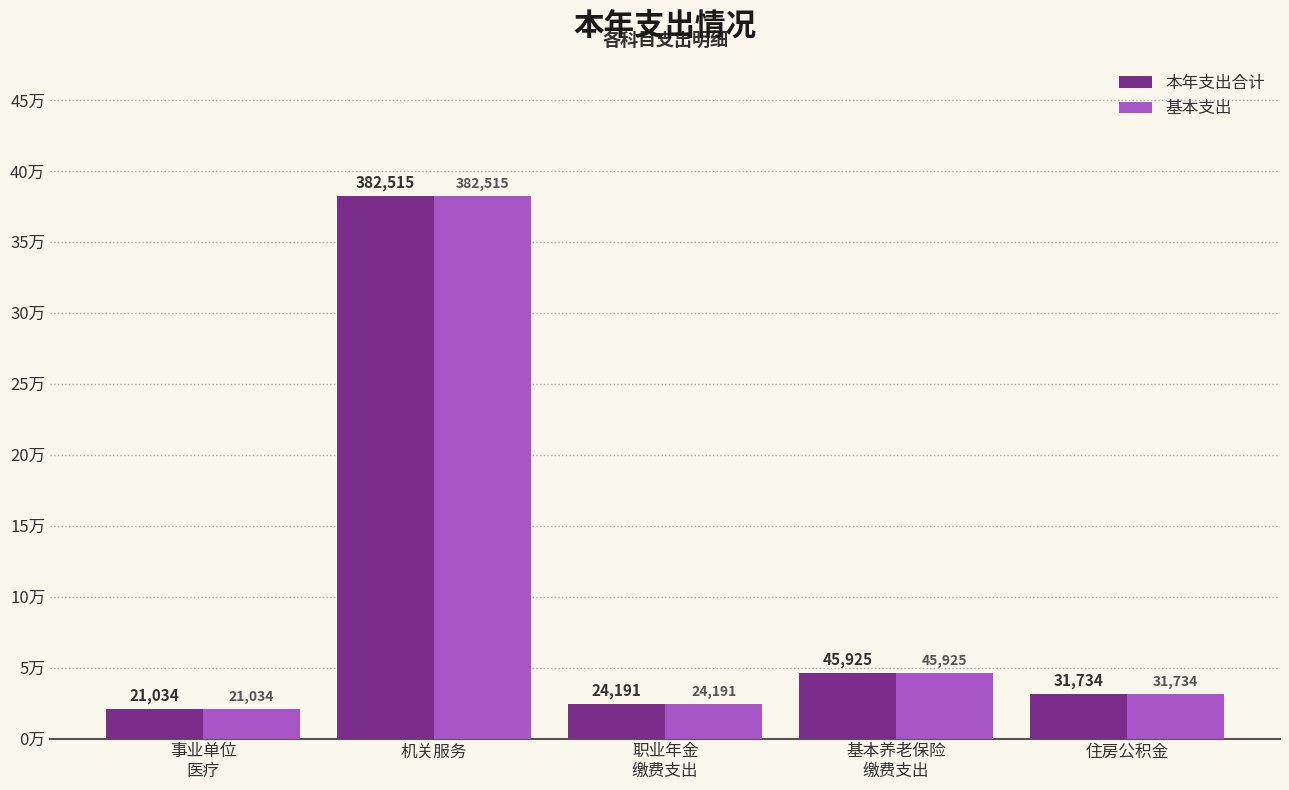

What is the difference between the maximum and minimum values in the 基本支出 series?

361481.1